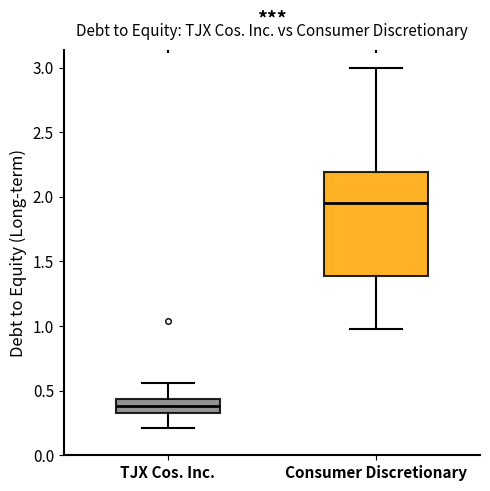

Reading left to right, read every box against the y-axis: the position of its median line, the range the box covers, and the ends of its whiskers. The values are not printed on the chart, so give them approximately, as read against the axis.

TJX Cos. Inc.: median 0.40, box 0.35 to 0.45, whiskers 0.20 to 0.55
Consumer Discretionary: median 1.95, box 1.40 to 2.20, whiskers 1.00 to 3.00